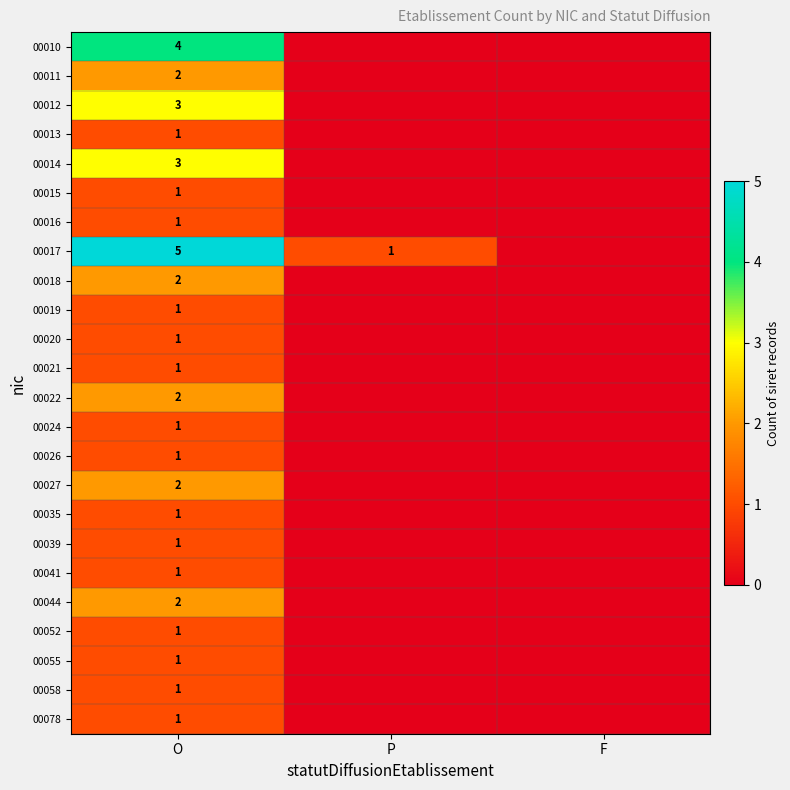

What is the spread (max minus min) of values at O?

4